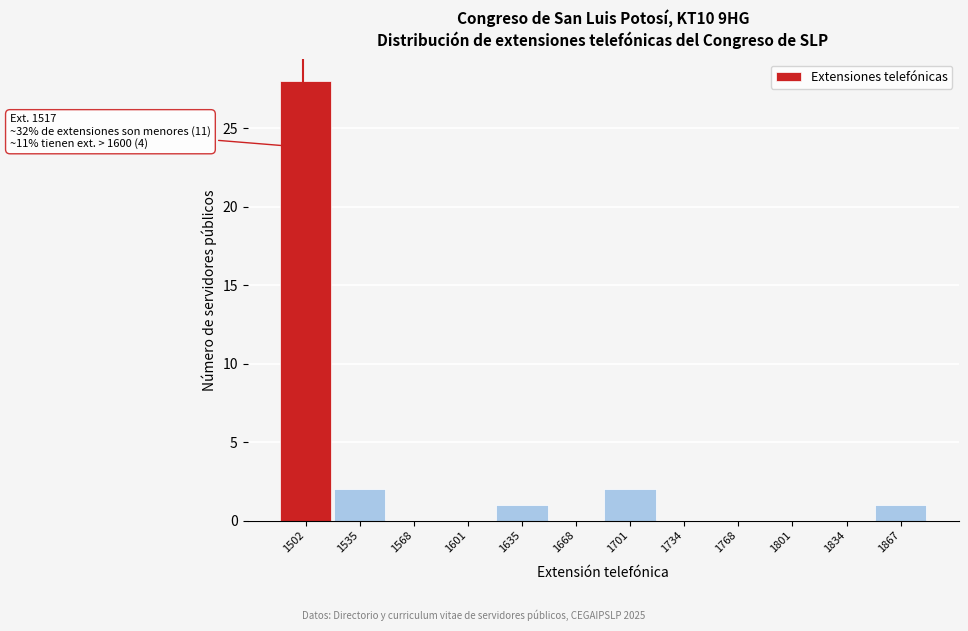

Reading left to right, extract all data points from this chart.

1502=28	1535=2	1568=0	1601=0	1635=1	1668=0	1701=2	1734=0	1768=0	1801=0	1834=0	1867=1